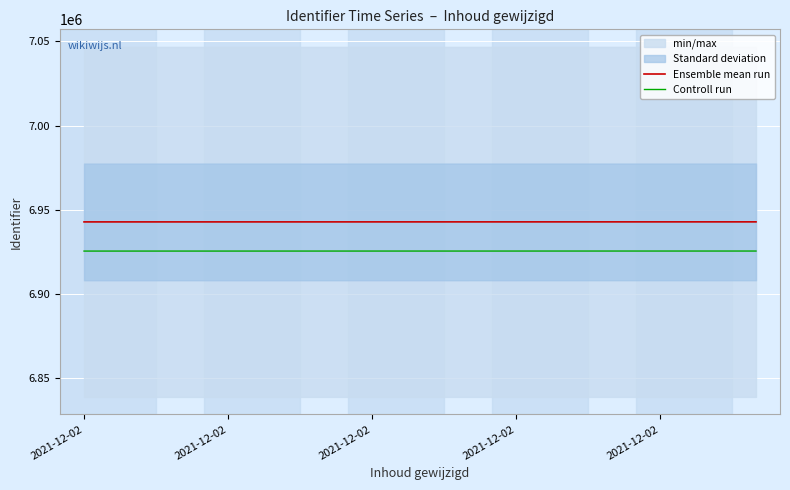

What is the total value across all series at 2021-12-02?

13867941.4